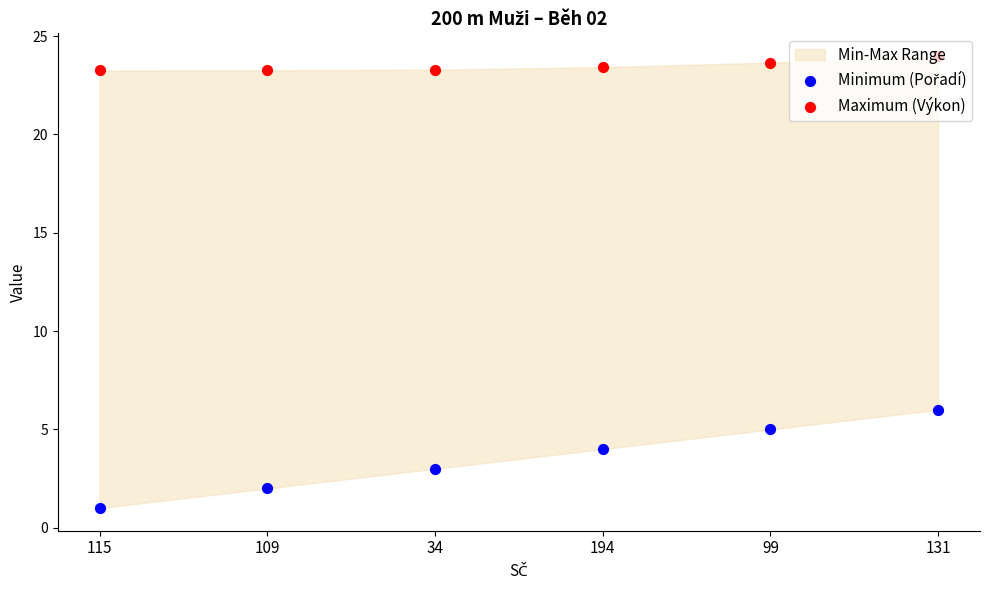

Which series reaches the minimum Y coordinate?

Minimum (Pořadí)